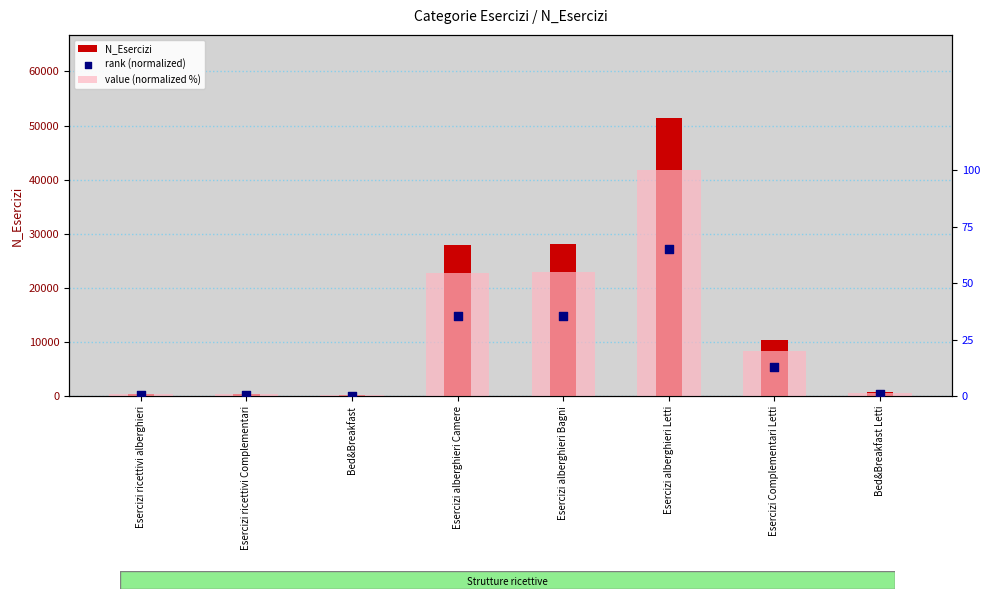

Which series reaches the maximum Y coordinate?

N_Esercizi